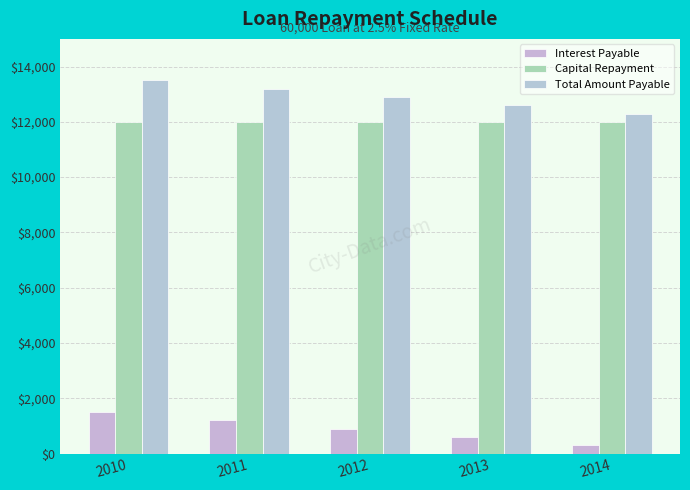

What is the lowest value of the Total Amount Payable series?

12300